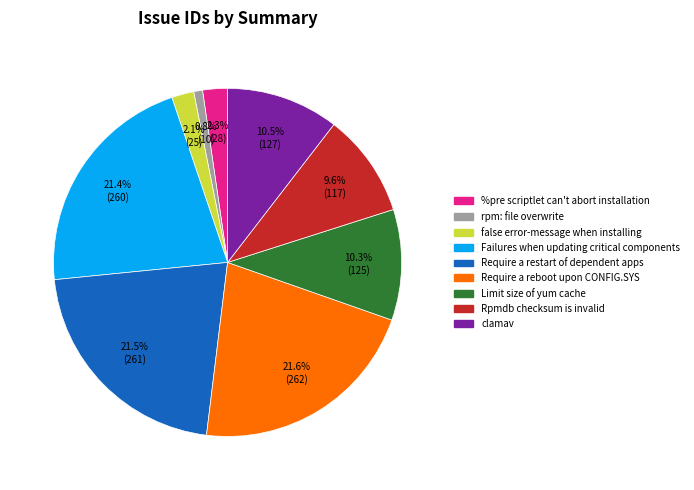

To the nearest percent, what is the difference between the largest and smallest slice percentages?

21%